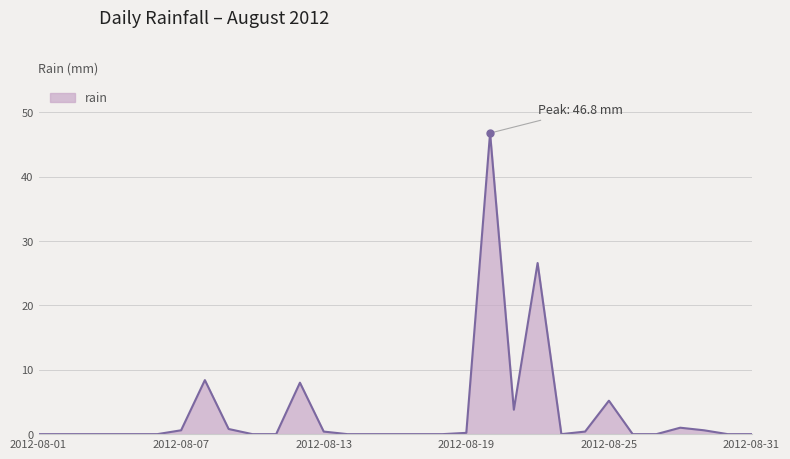

What is the difference between the maximum and minimum values?

46.8